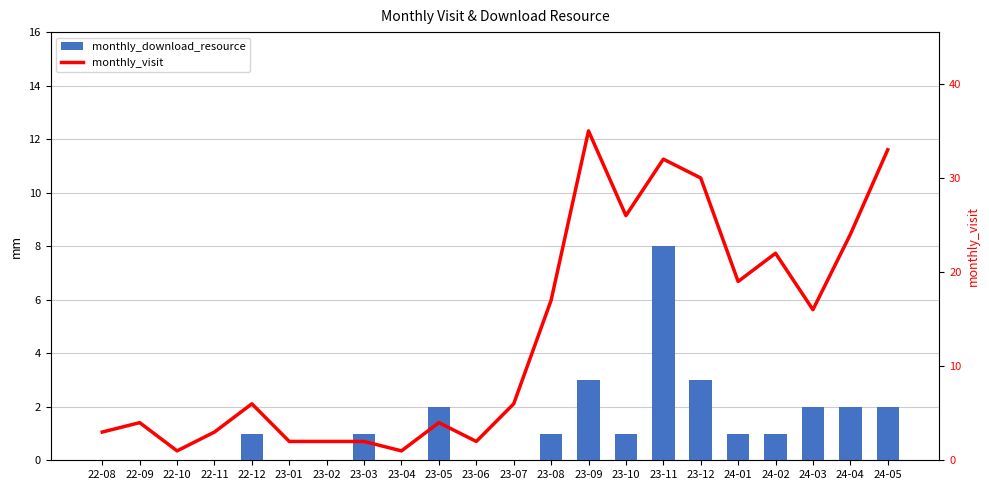

What position from the left is 23-04?

9